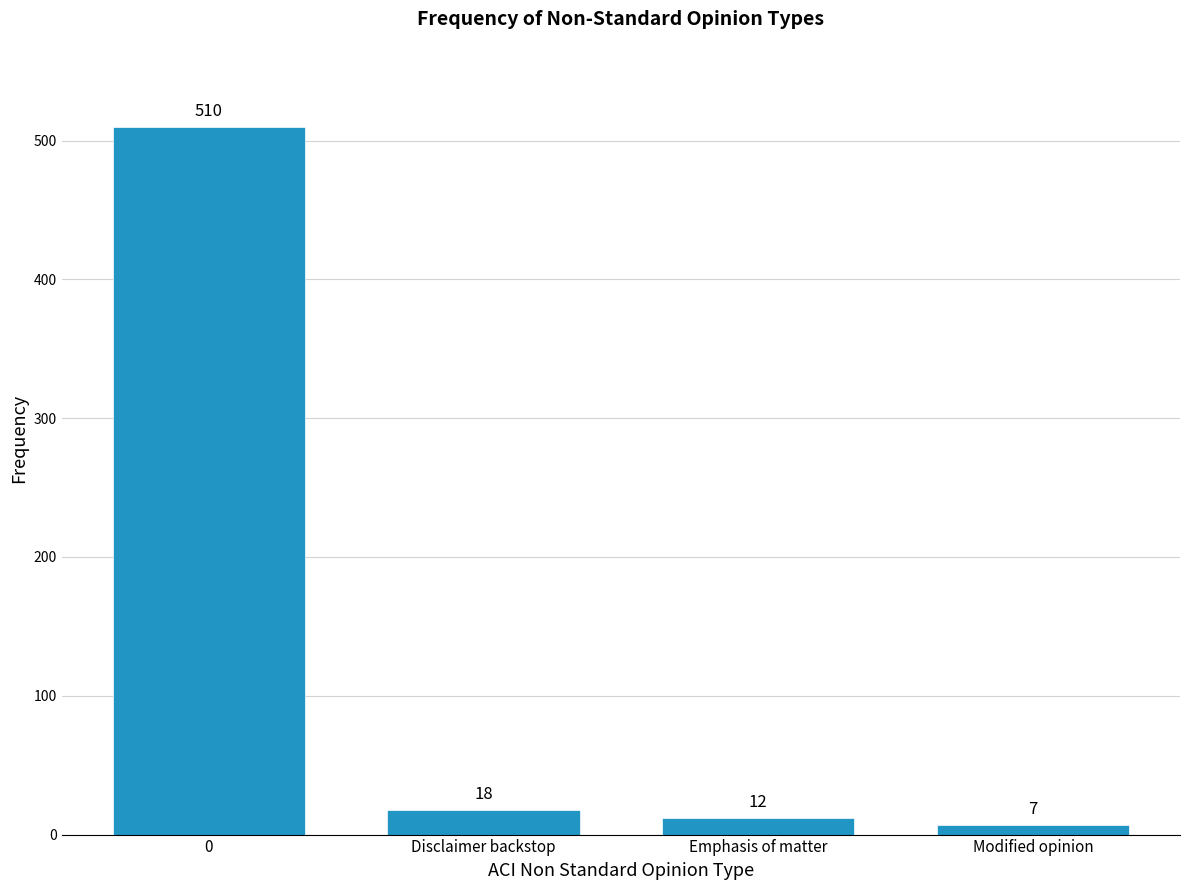

Reading right to left, list all the values displayed in this chart.

Modified opinion=7	Emphasis of matter=12	Disclaimer backstop=18	0=510